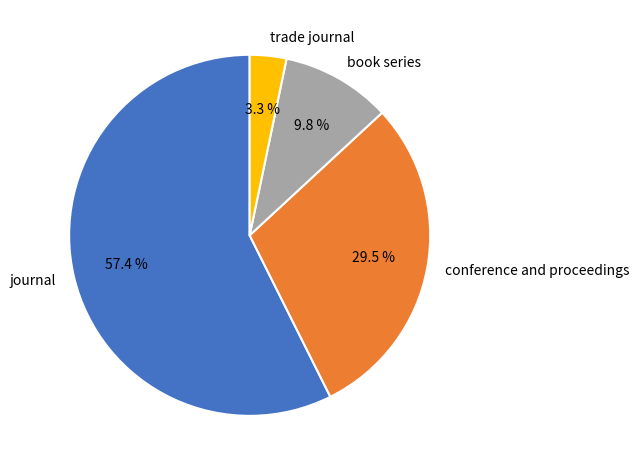

How many slices are in this pie chart?

4